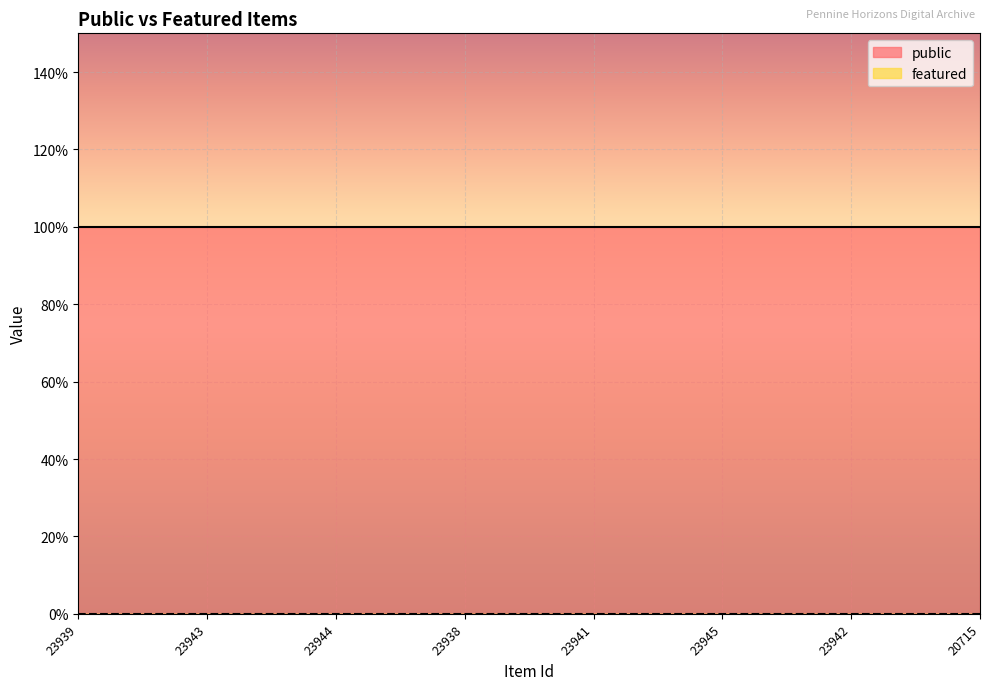

Which category has the highest value across all series?

23939